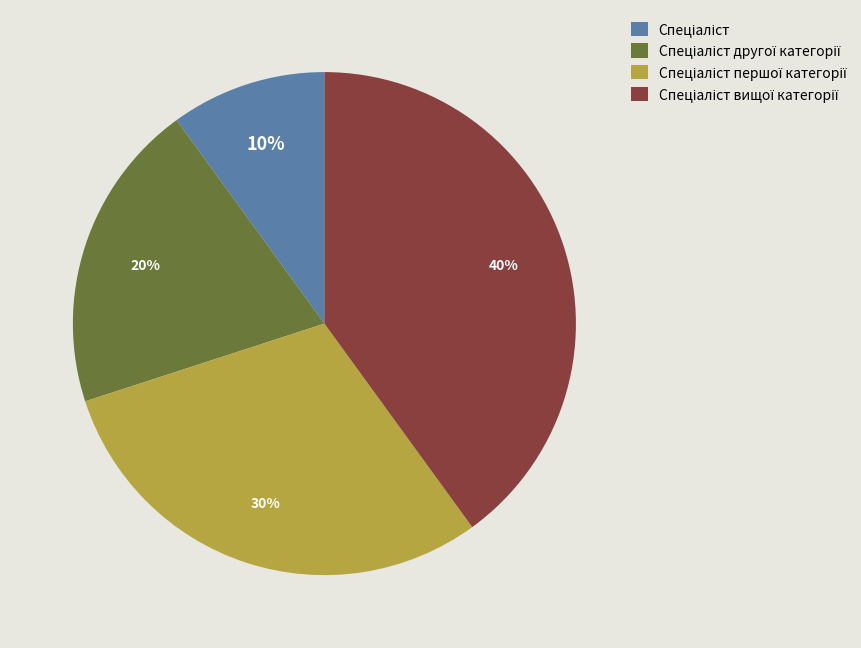

Does any single category account for the majority?

No